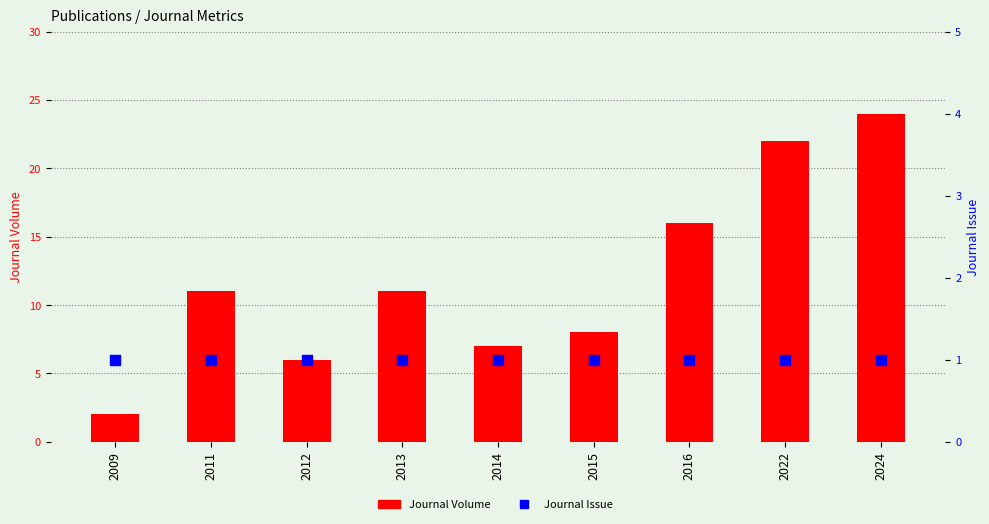

What are all the series names shown in the legend?

Journal Volume, Journal Issue